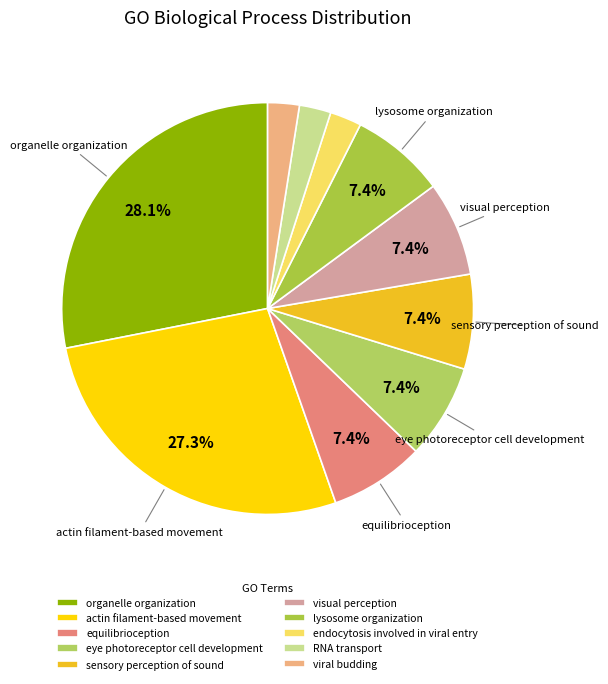

Is there any slice that represents more than half of the pie?

No